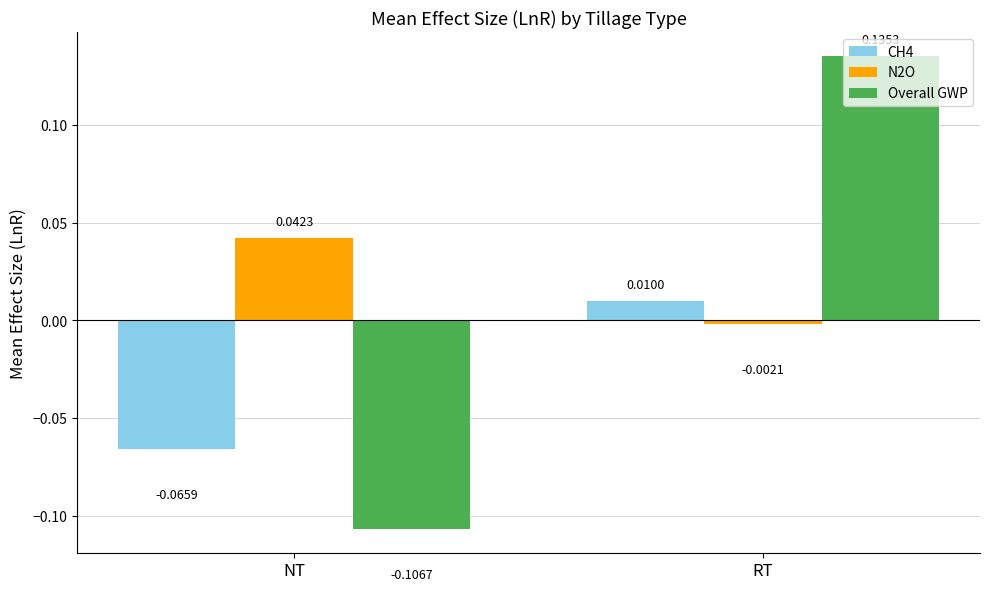

List the series in order of their peak value, lowest first.

CH4, N2O, Overall GWP